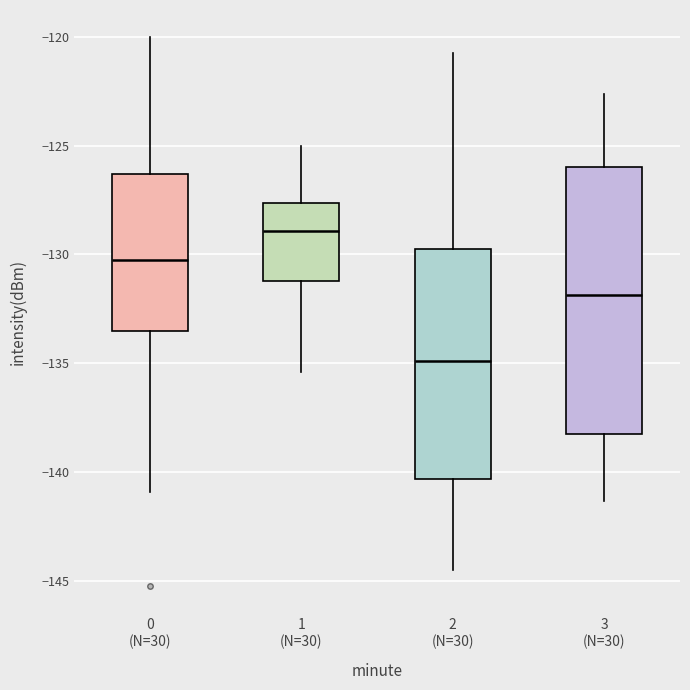

Comparing the boxes themselves (not the whiskers), which one is the tallest?

3 (N=30)